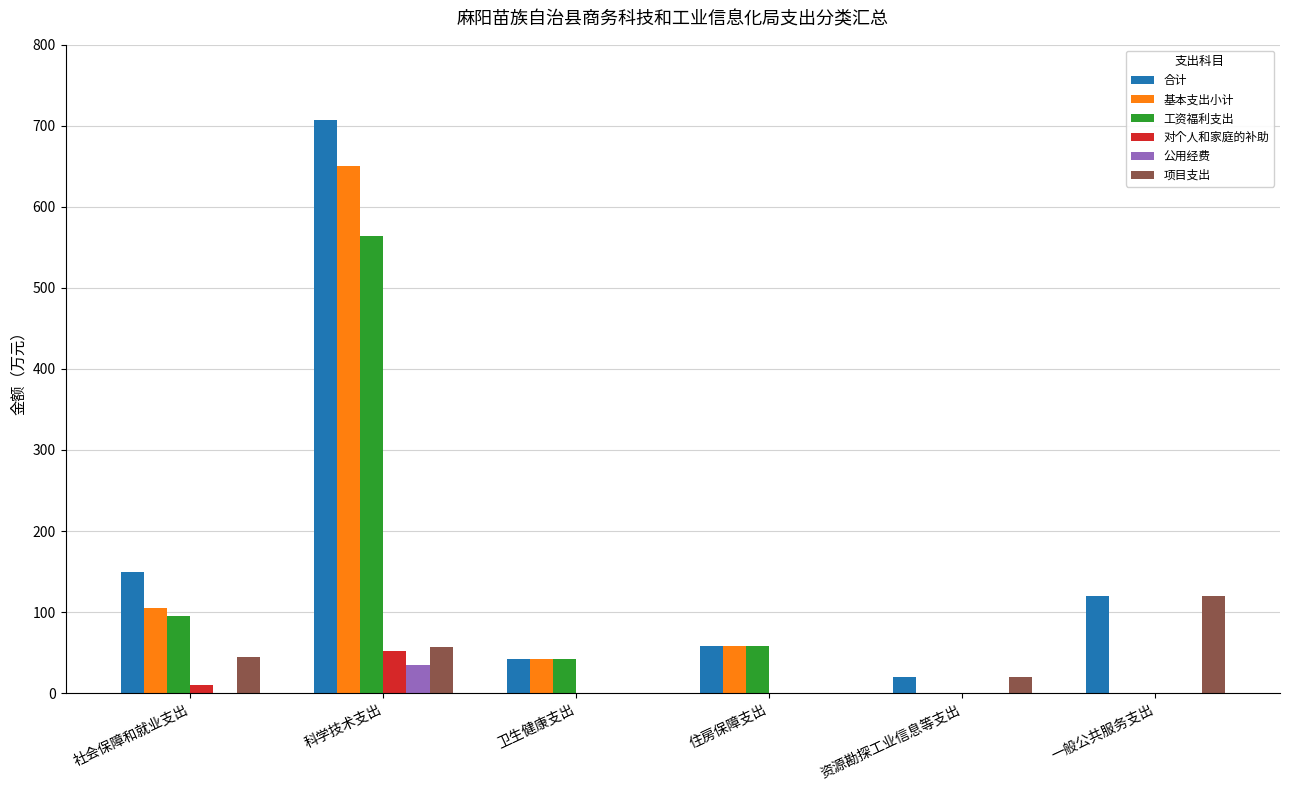

Which series has the largest range (max minus min)?

合计